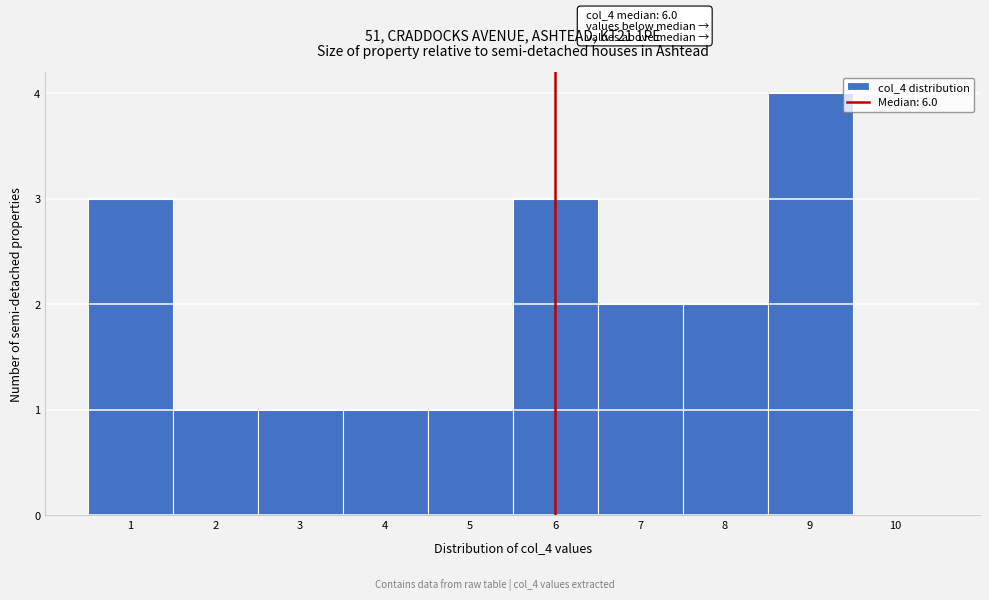

Which range on the x-axis has the tallest bar?

8.5 to 9.5